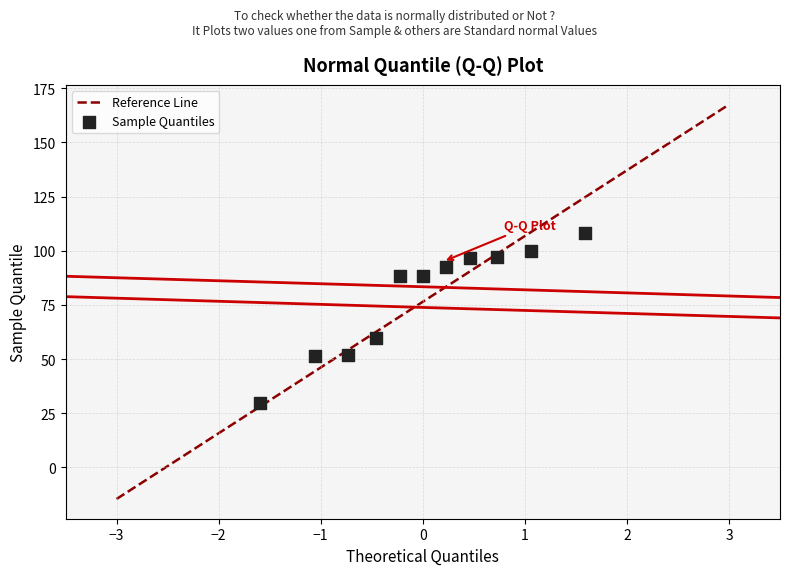

What Y value in the scatter plot is closest to 68?

59.9